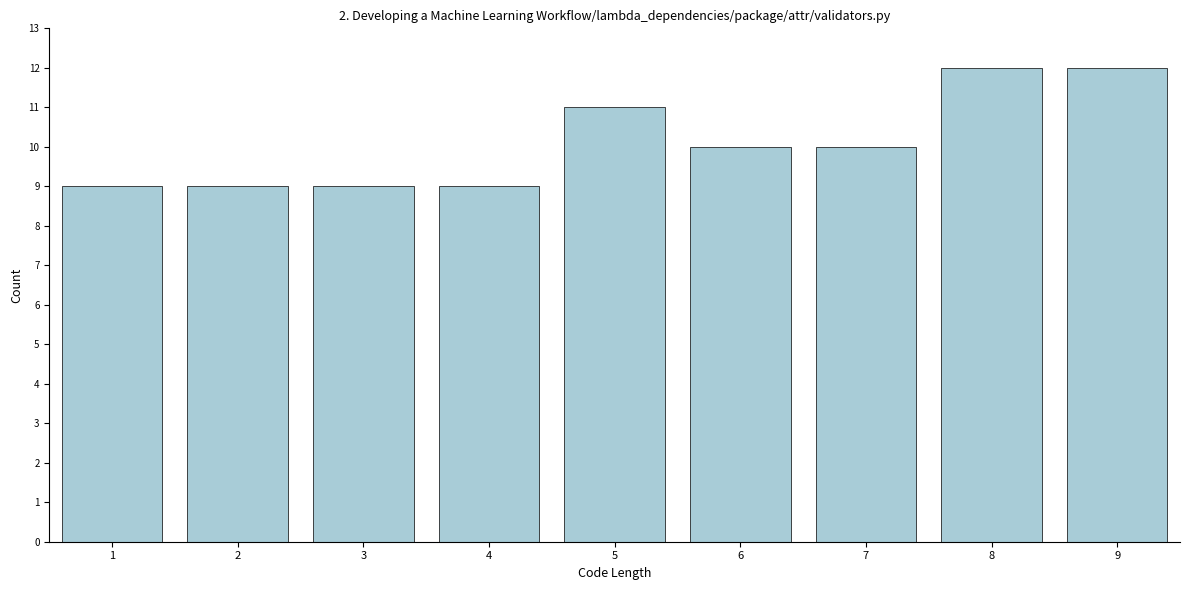

Reading left to right, extract all data points from this chart.

9	9	9	9	11	10	10	12	12